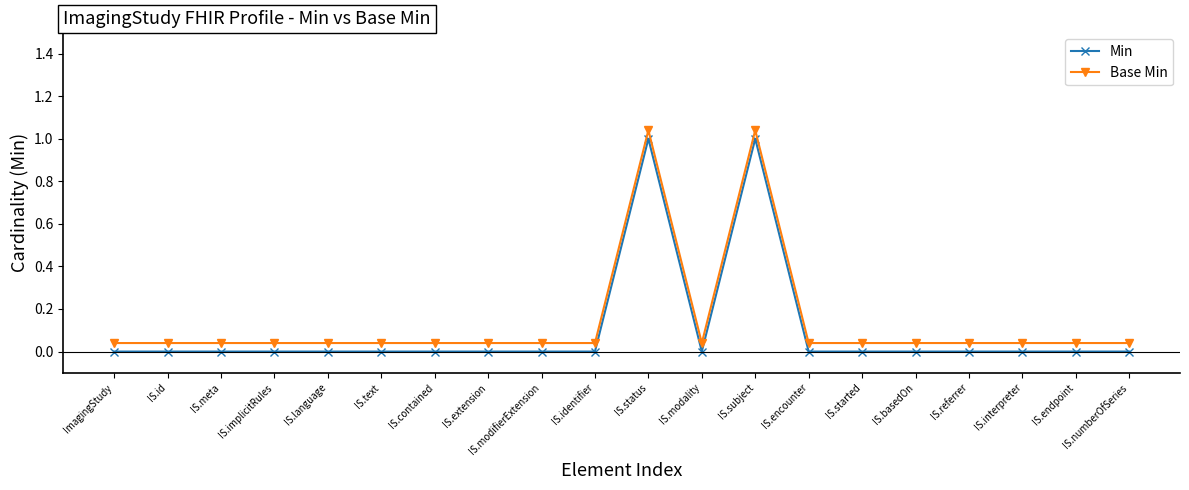

What is the sum of all Min values?

2.0